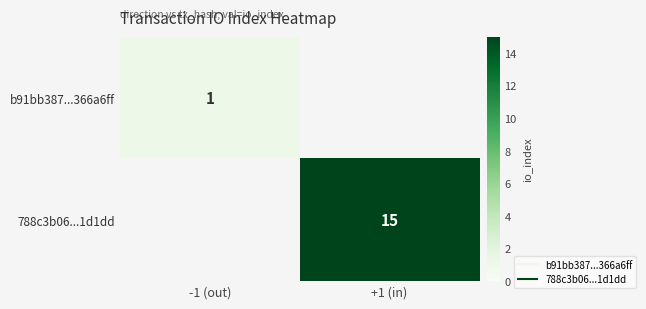

What is the smallest value displayed?

1.0